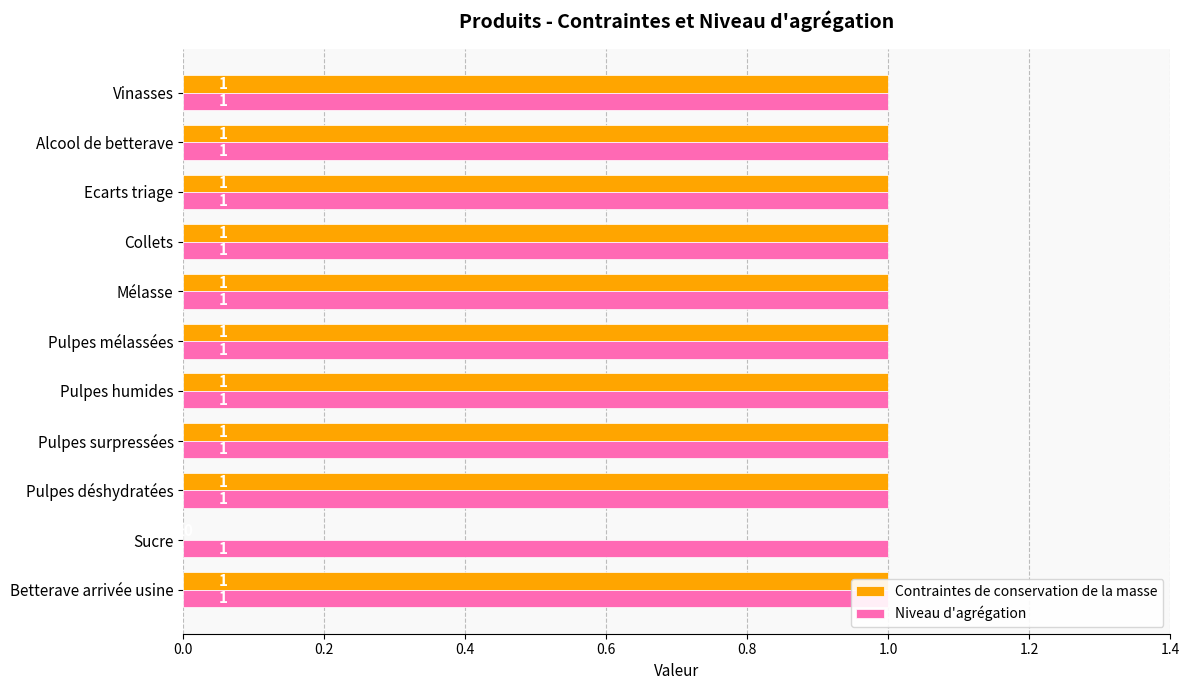

Which series has the largest total across all categories?

Contraintes de conservation de la masse